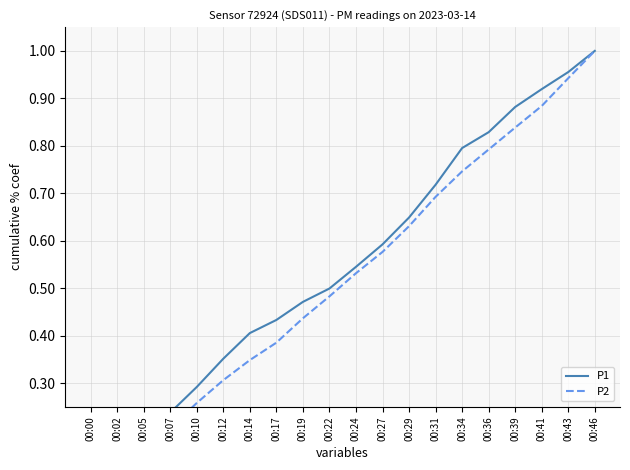

At 00:00, list the series in order from largest to smallest.

P2, P1